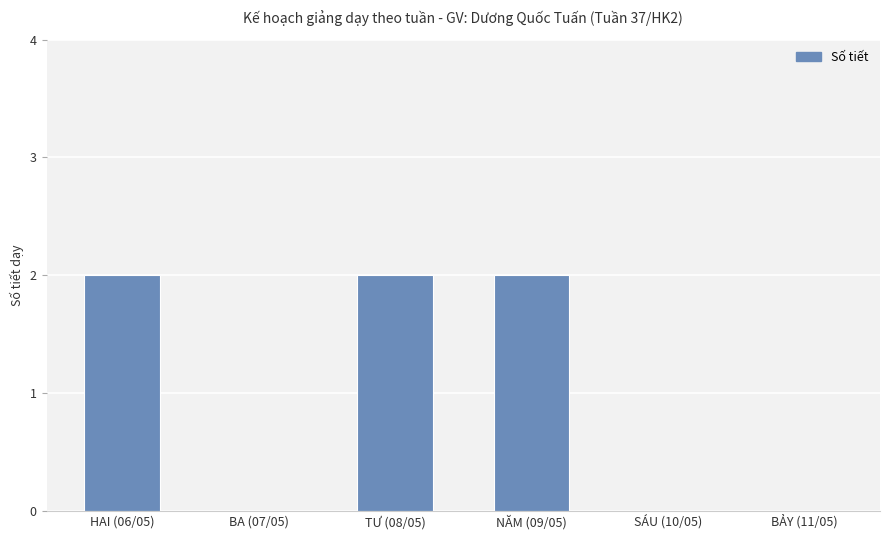

Which has a higher value, HAI (06/05) or BA (07/05)?

HAI (06/05)